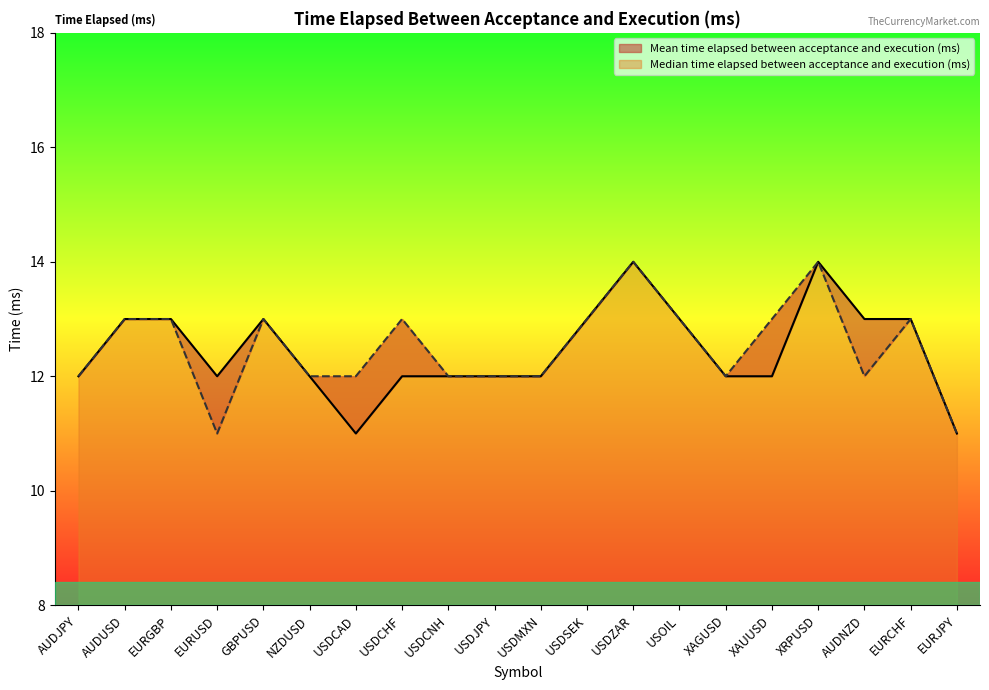

Is the value of Median time elapsed between acceptance and execution (ms) at GBPUSD greater than the value of Mean time elapsed between acceptance and execution (ms) at XAUUSD?

Yes